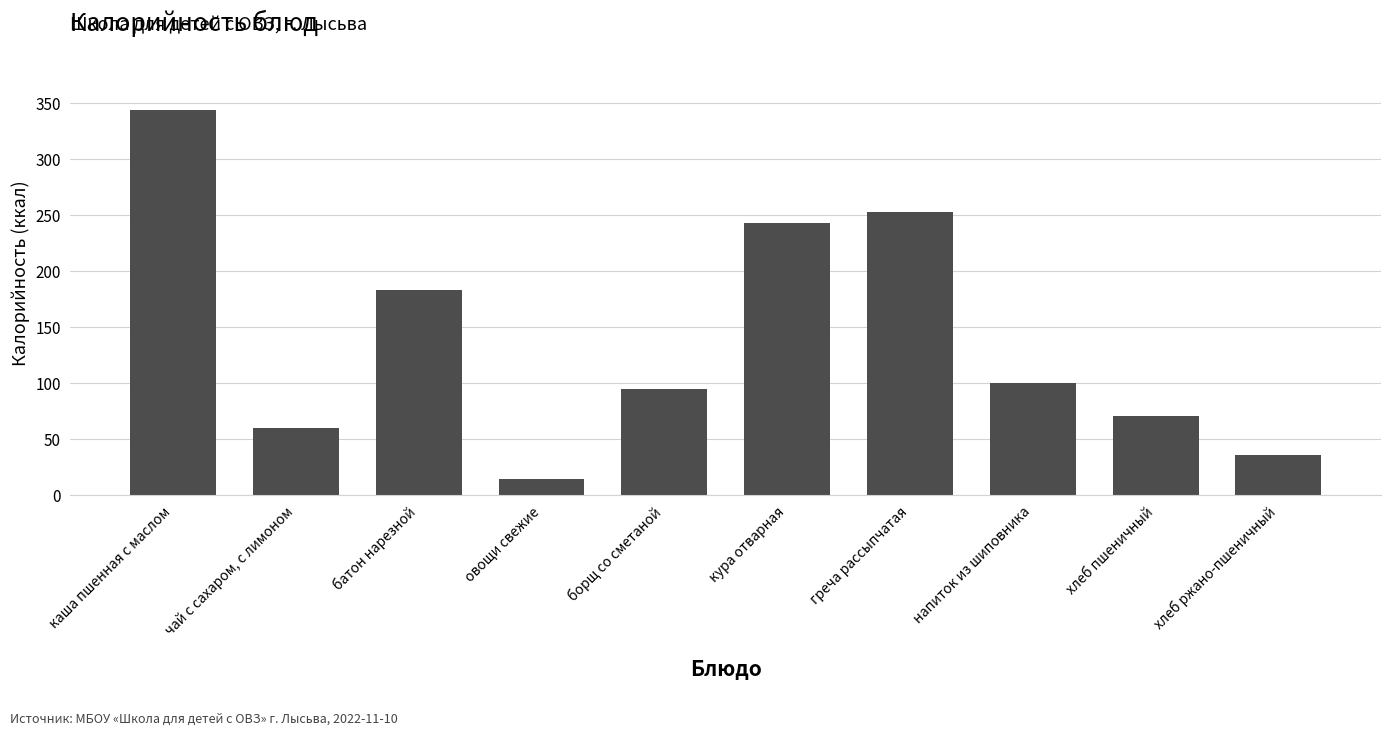

Approximately how many times larger is the value at напиток из шиповника compared to борщ со сметаной?

1.1